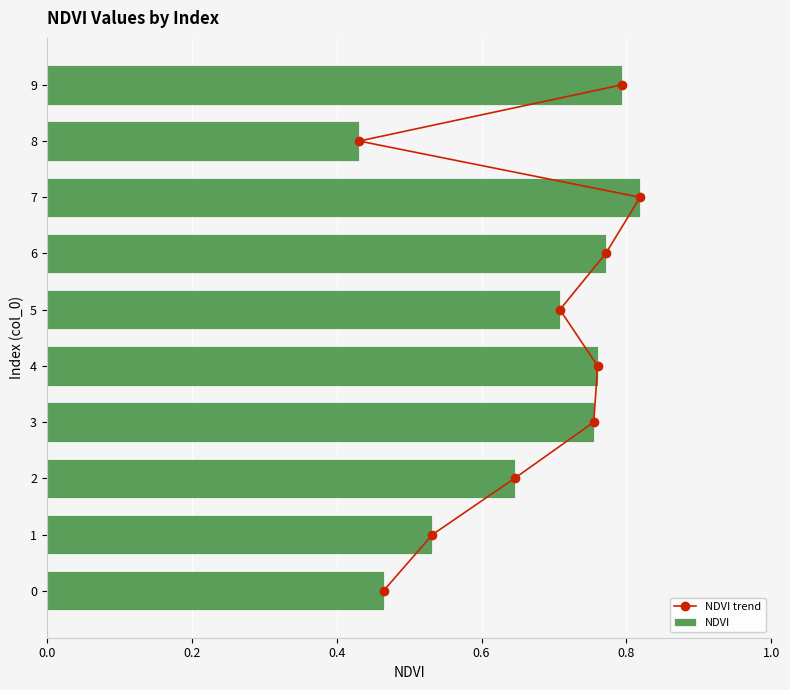

The value of NDVI at 4 is 1.3. True or false?

False